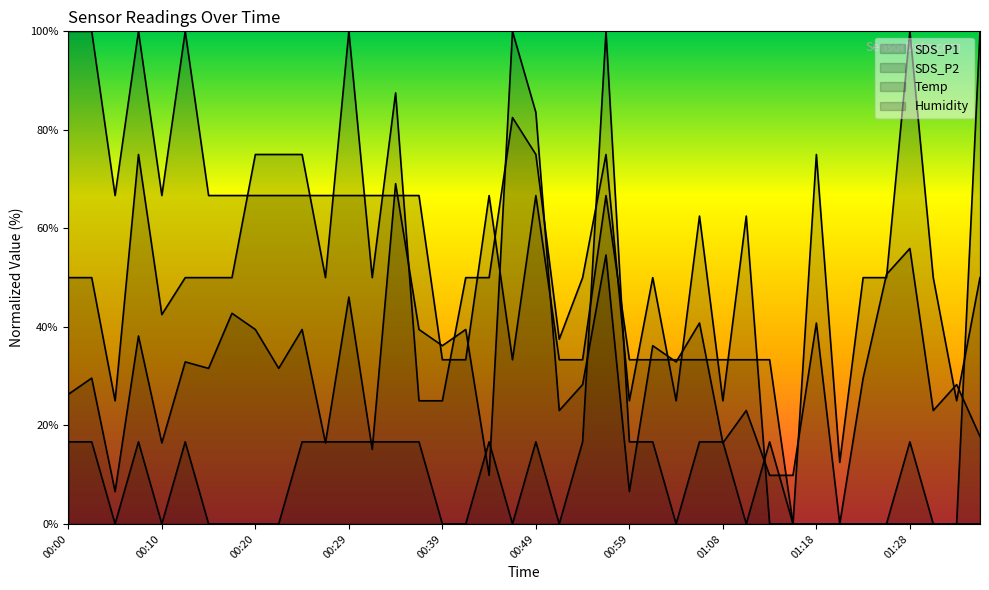

The Humidity series shows 36.7 at 01:23. True or false?

False